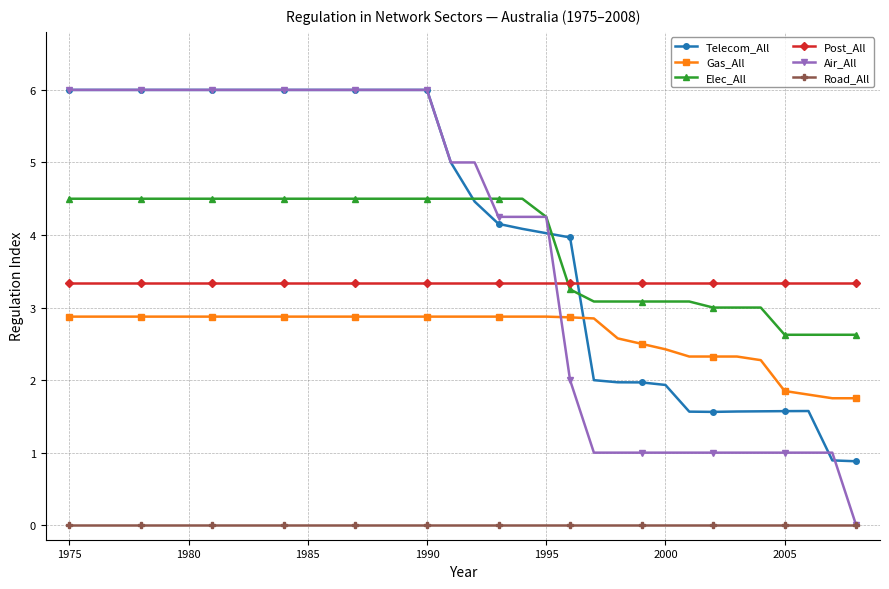

Which series has the widest spread of values?

Air_All